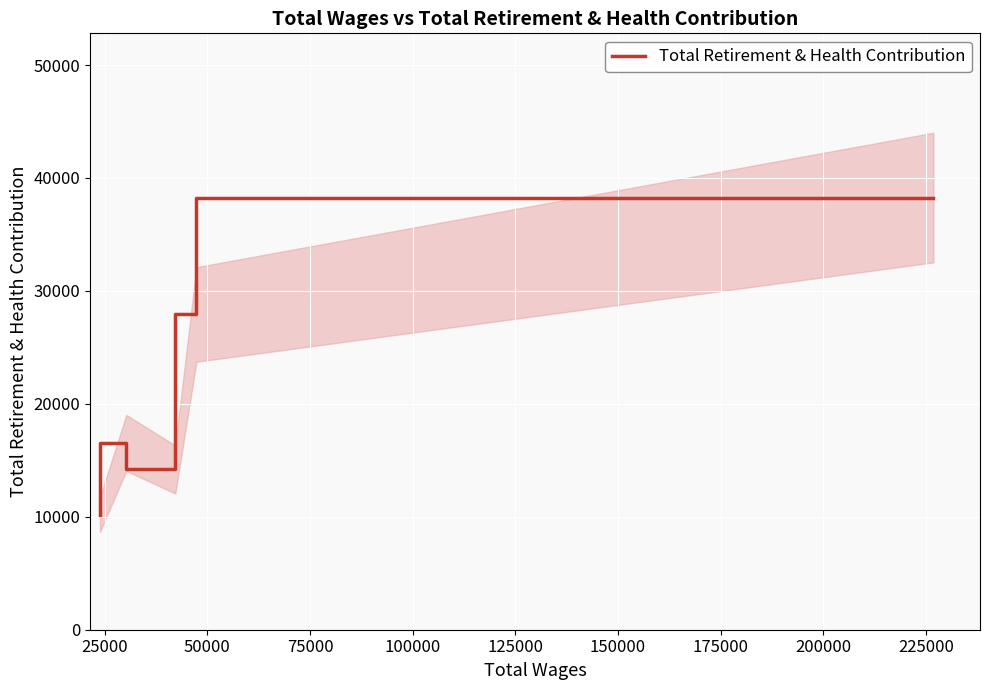

What is the maximum value shown in the chart?

38267